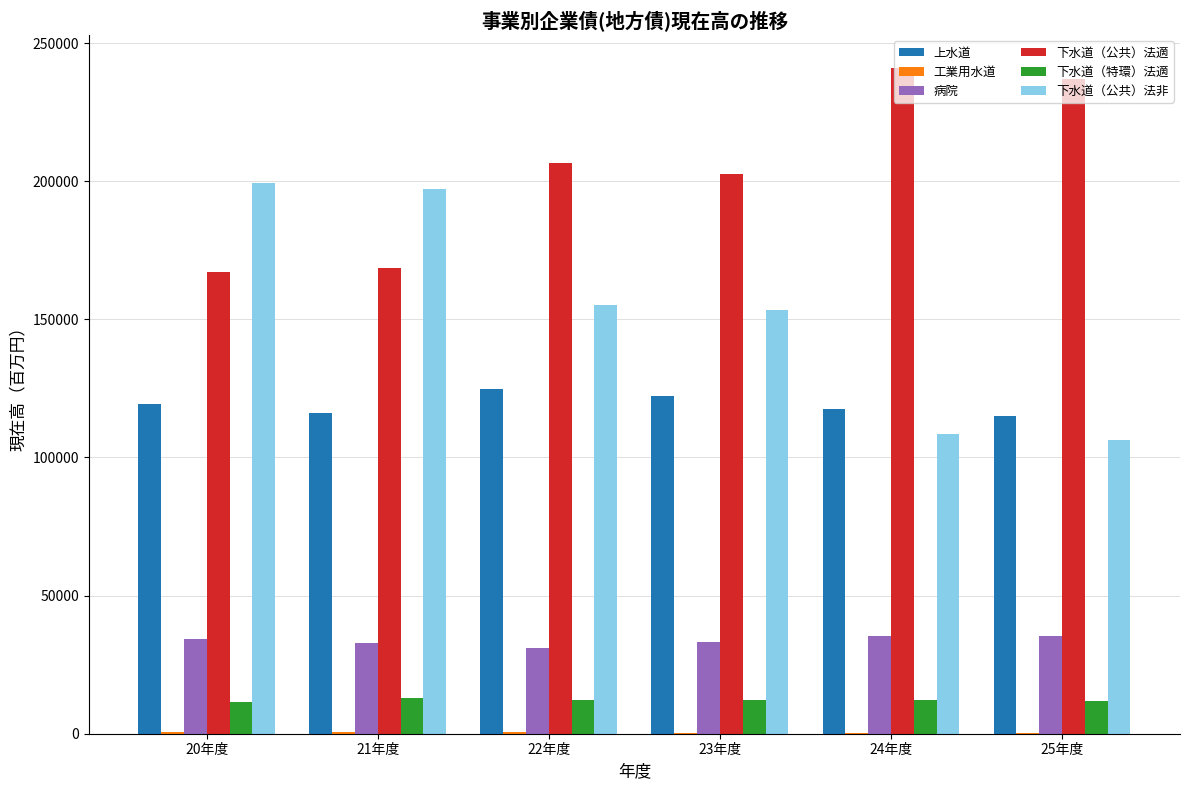

How many groups of bars are there?

6